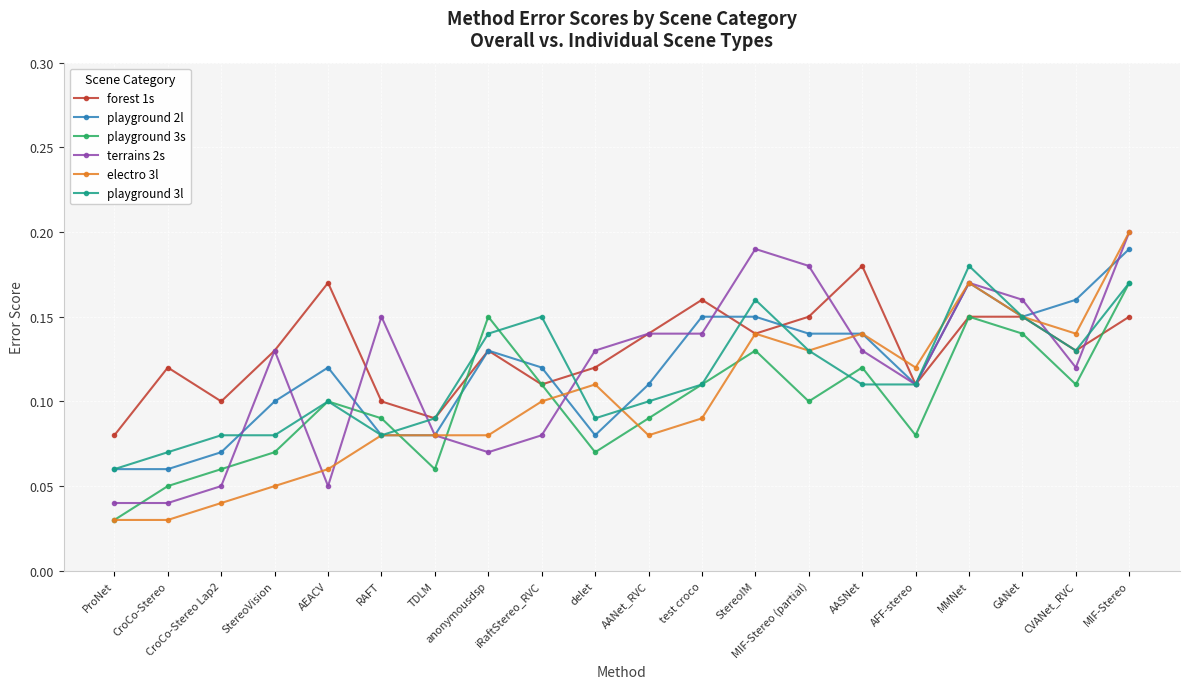

Between TDLM and StereoIM, which series saw the biggest shift?

terrains 2s